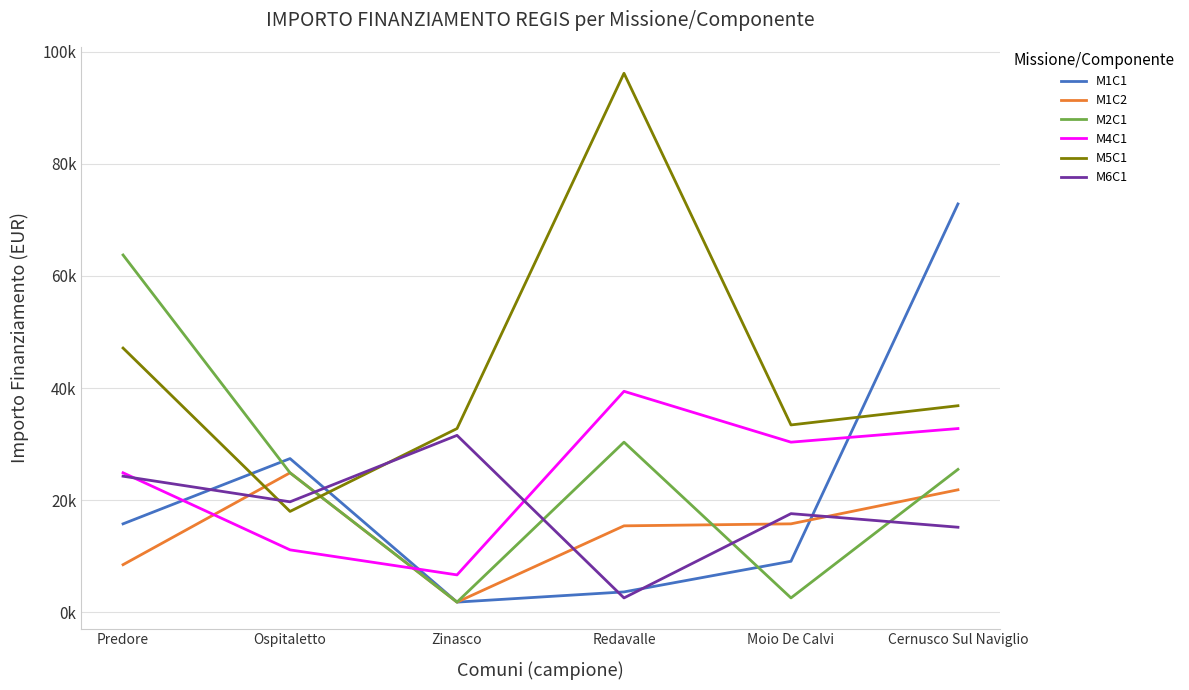

At which category is the sum across all series the highest?

Cernusco Sul Naviglio